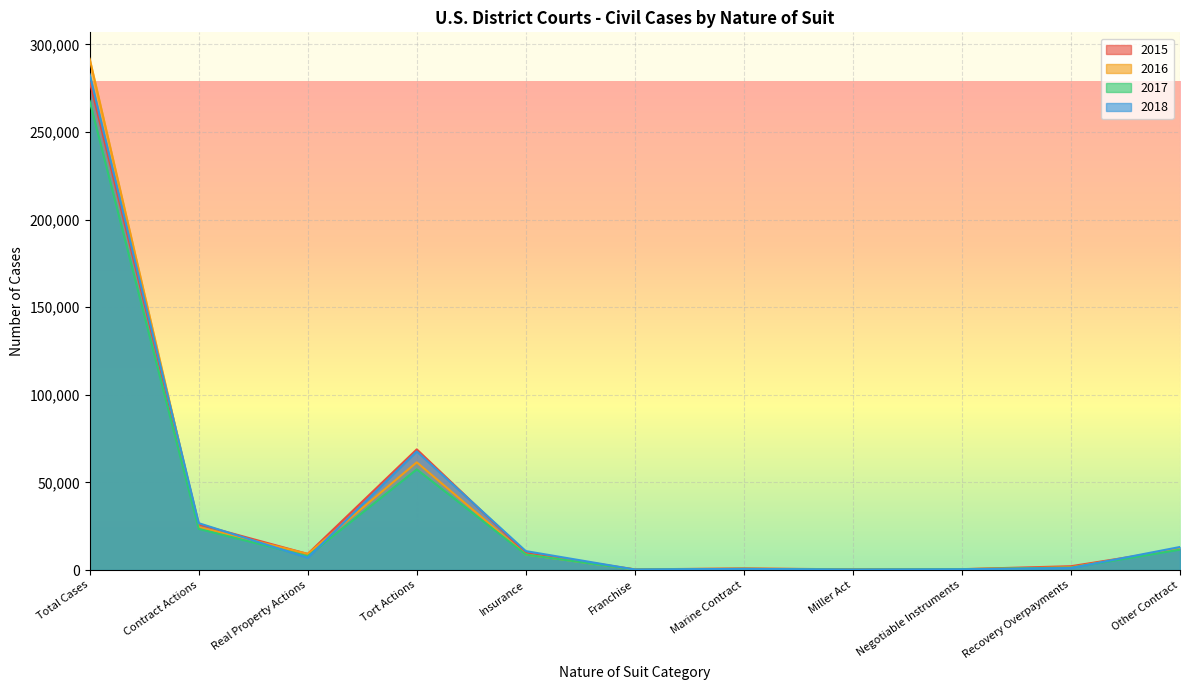

The value of 2018 at Insurance is 10816. True or false?

True